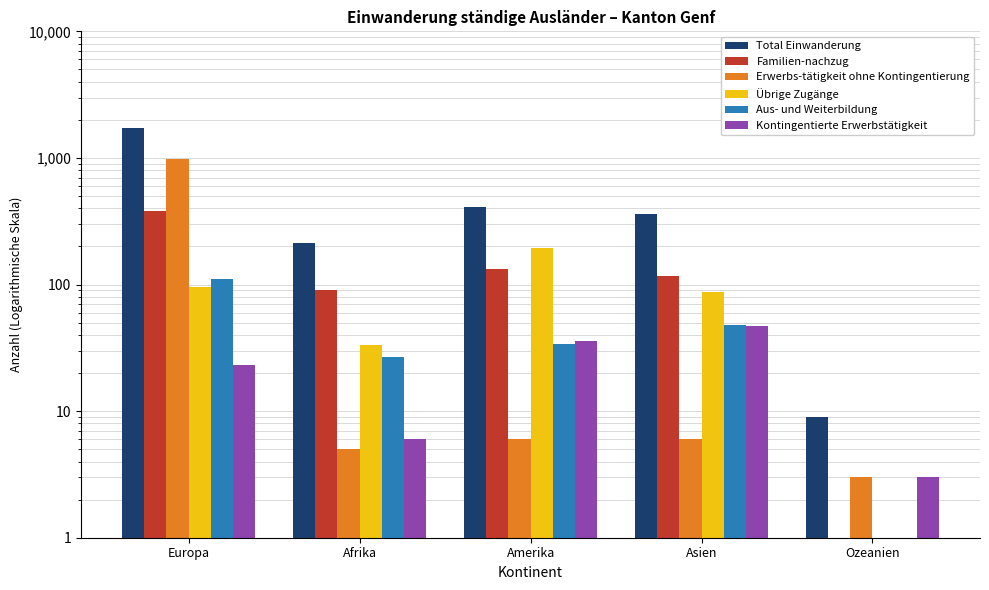

What is the spread (max minus min) of values at Afrika?

206.0